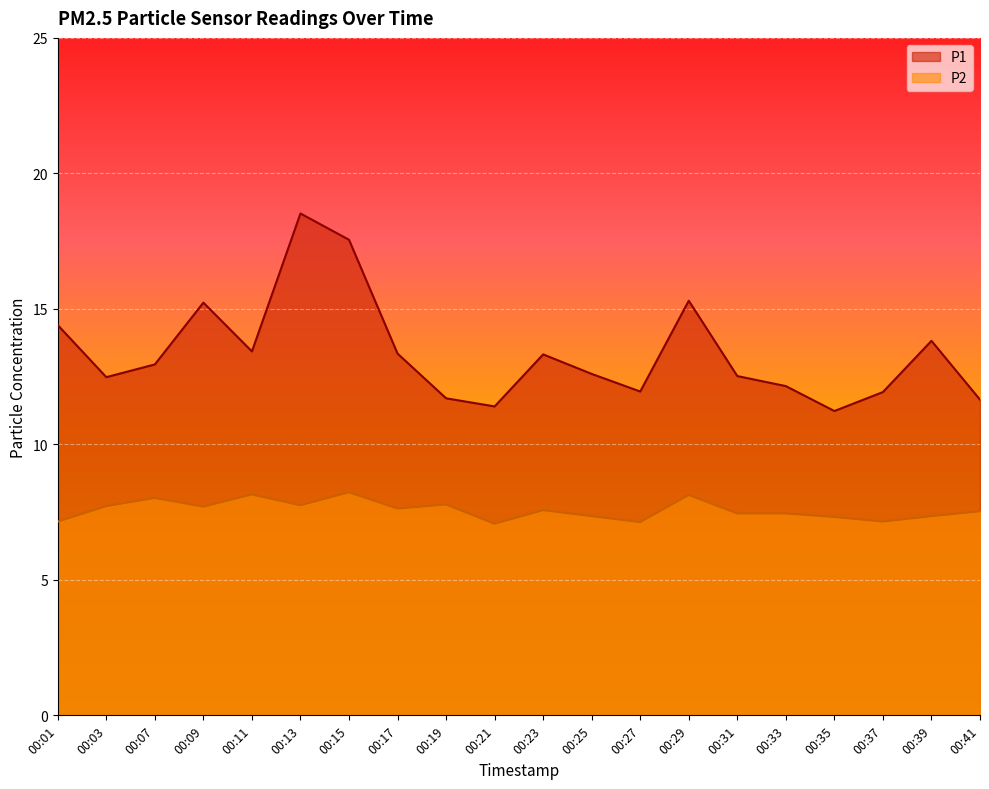

True or false: P2 and P1 cross at least once.

False